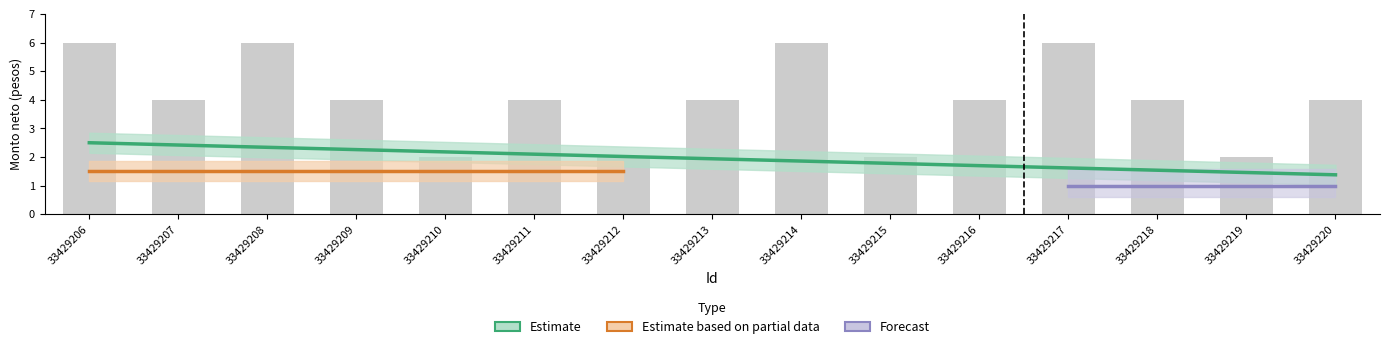

The value of Estimate at 33429218 is 0.5. True or false?

False